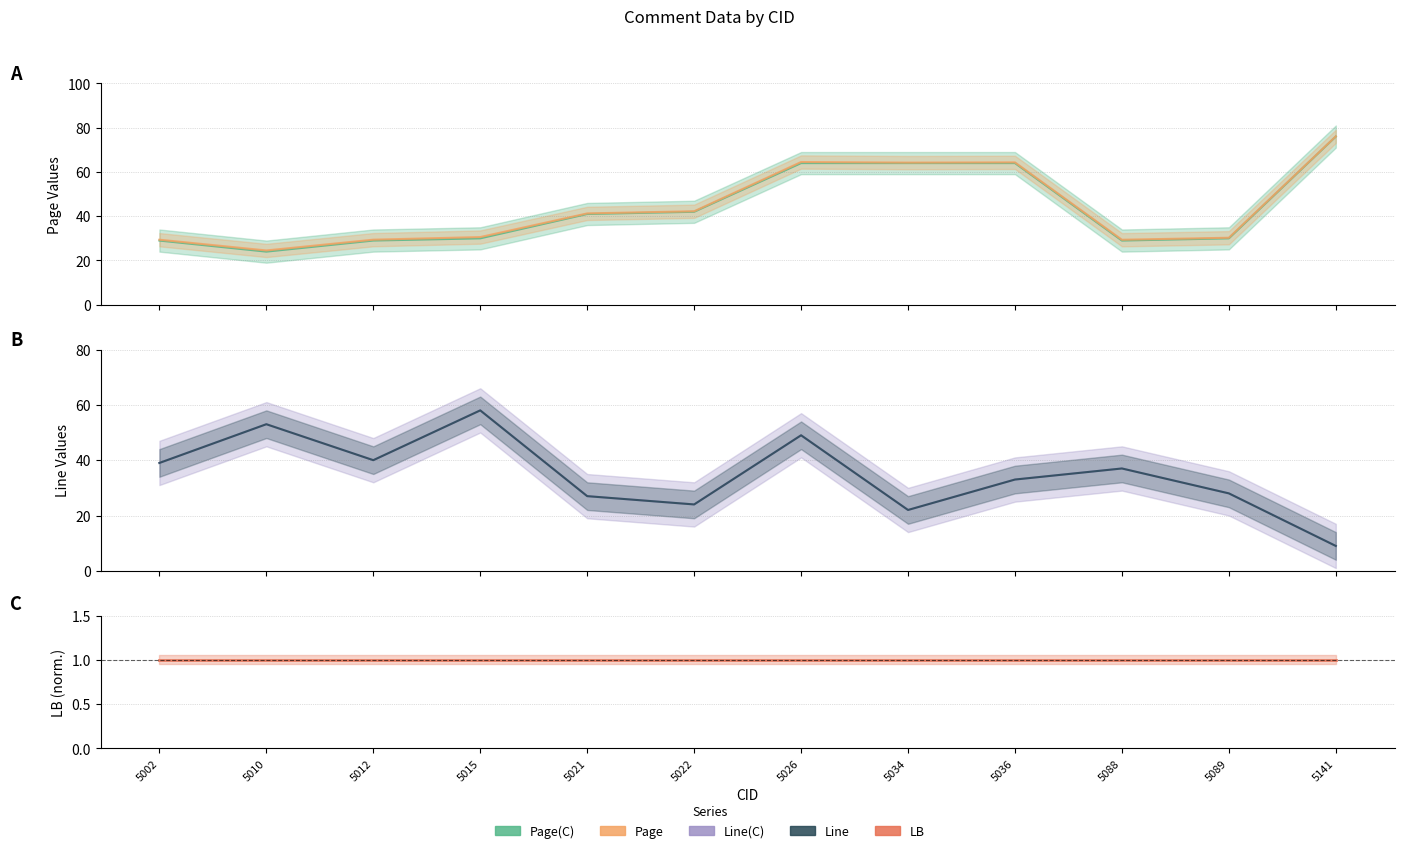

What is the spread (max minus min) of values at 5141?

75.1